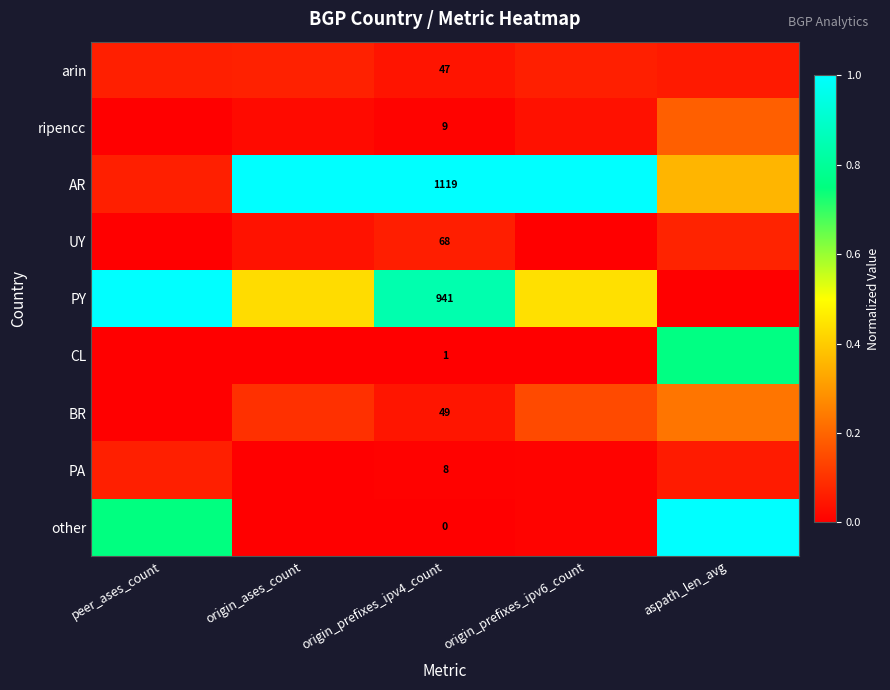

What is the average value of the other series?

0.4